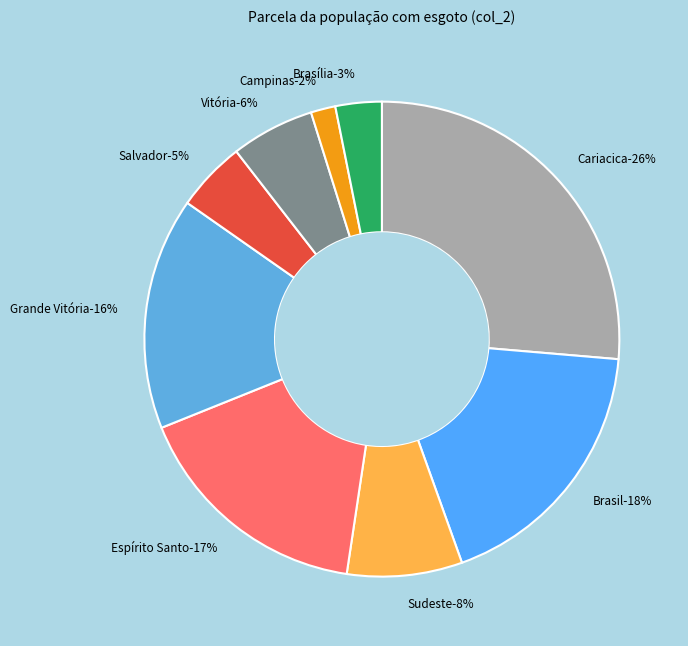

Rank the categories by value from highest to lowest.

Cariacica, Brasil, Espírito Santo, Grande Vitória, Sudeste, Vitória, Salvador, Brasília, Campinas